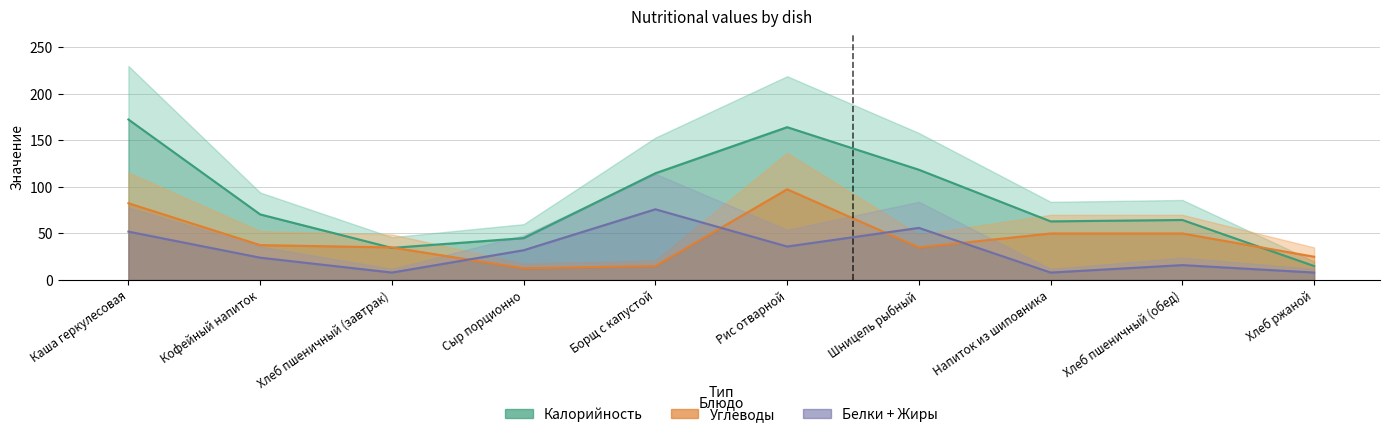

List the labels in order of Углеводы value, smallest first.

Сыр порционно, Борщ с капустой, Хлеб ржаной, Хлеб пшеничный (завтрак), Шницель рыбный, Кофейный напиток, Напиток из шиповника, Хлеб пшеничный (обед), Каша геркулесовая, Рис отварной